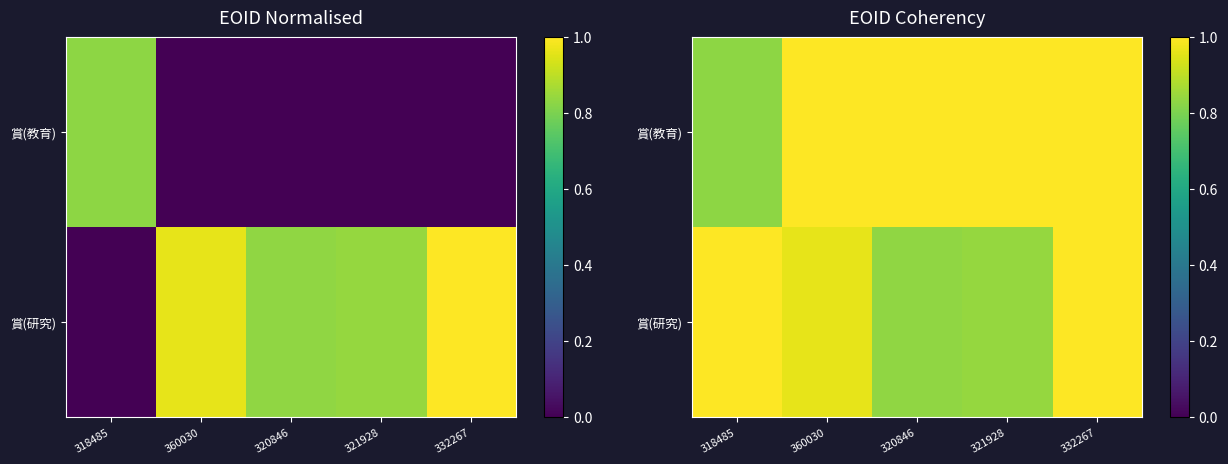

Rank the categories by 賞(研究) value from highest to lowest.

318485, 332267, 360030, 321928, 320846